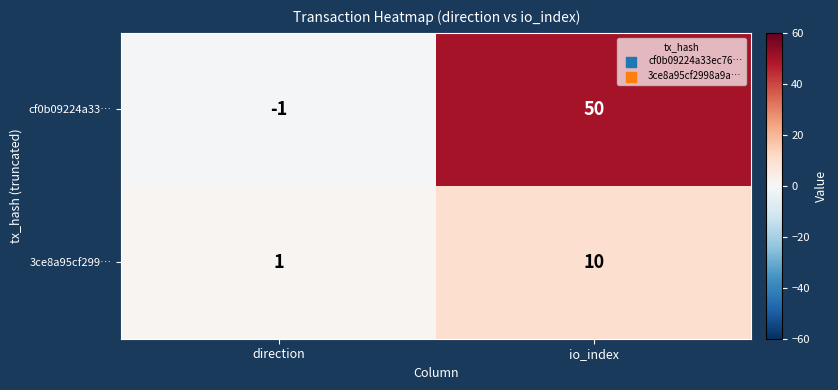

True or false: cf0b09224a33… has a value of 50 at io_index.

True